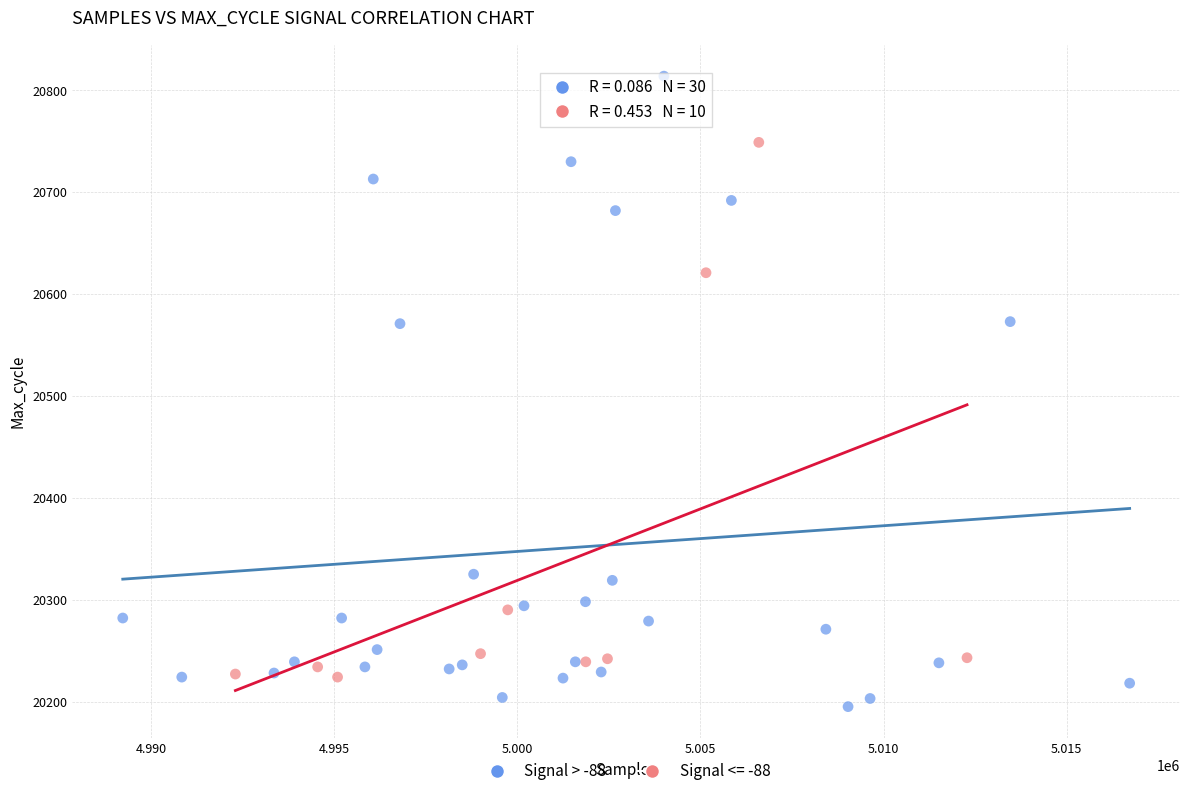

Which series reaches the maximum Y coordinate?

Signal > -88